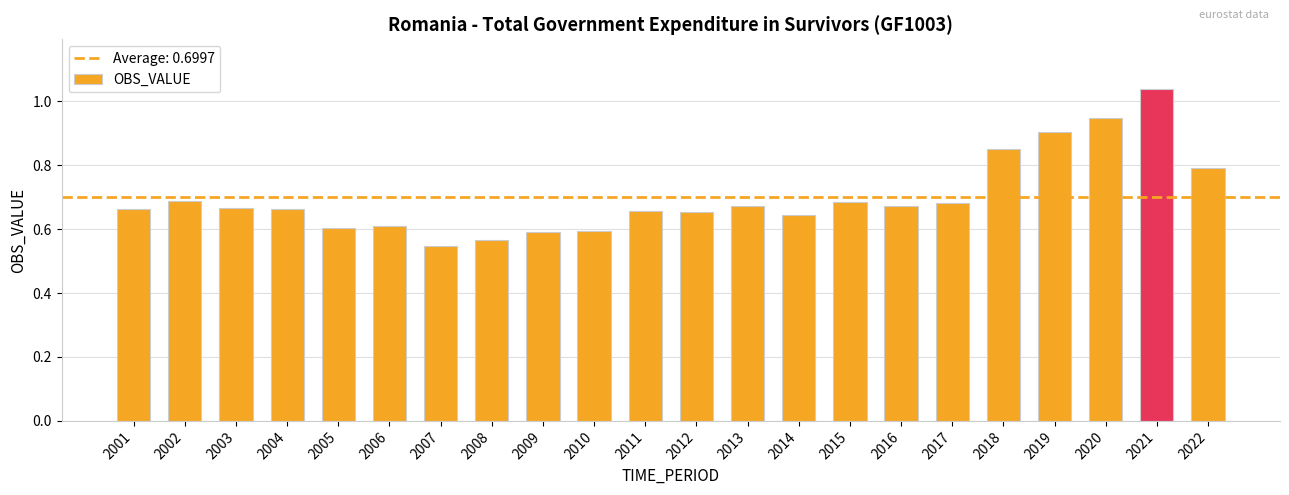

What is the change in value from 2002 to 2021?

+0.3